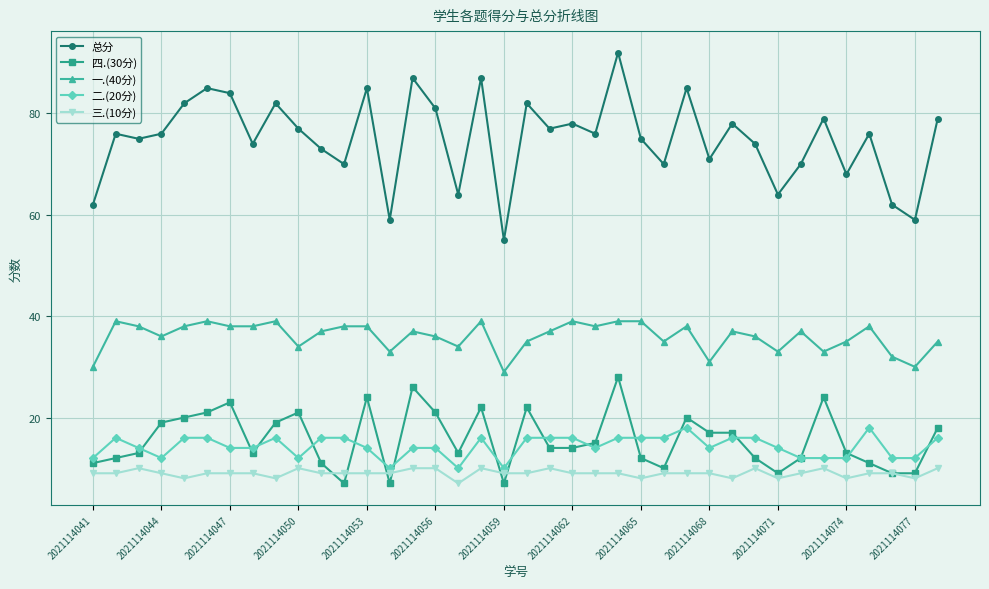

Count the number of categories in the chart.

38